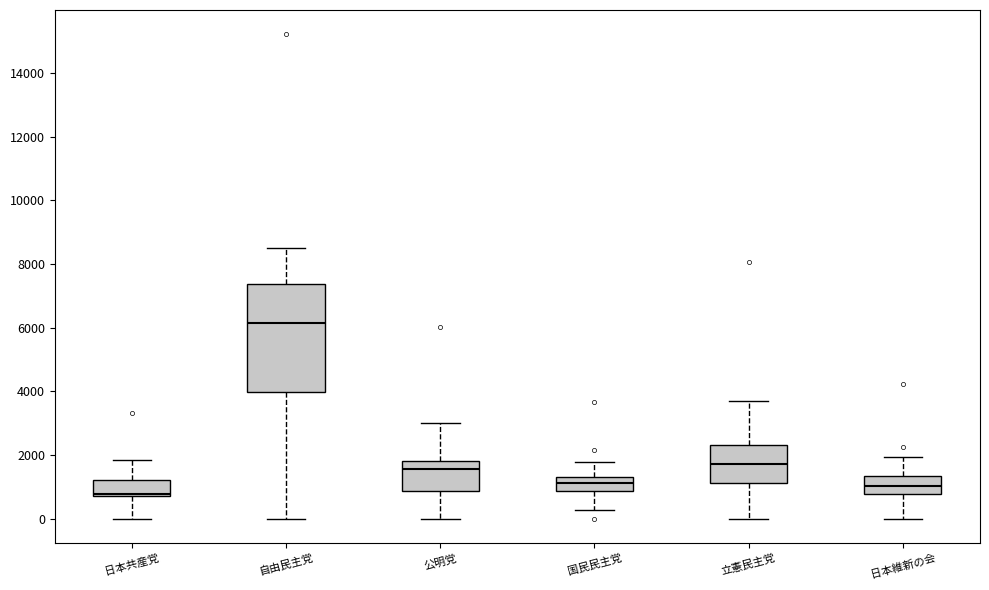

Which box has the lowest median line?

日本共産党